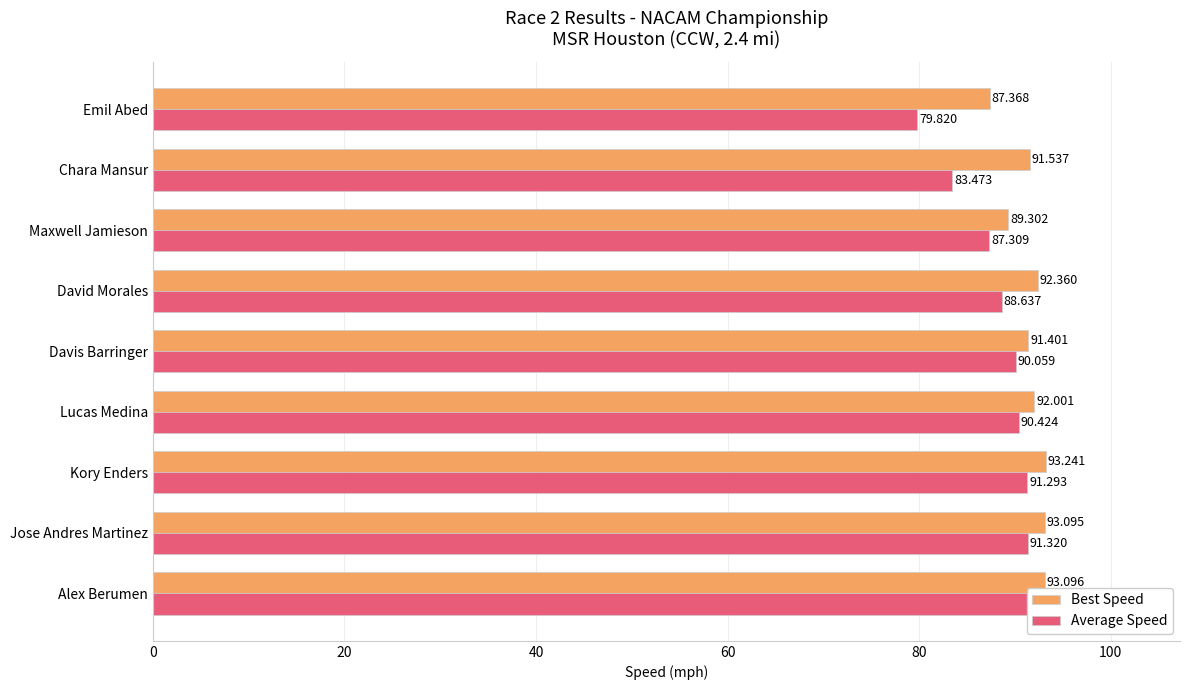

How many groups of bars are there?

9